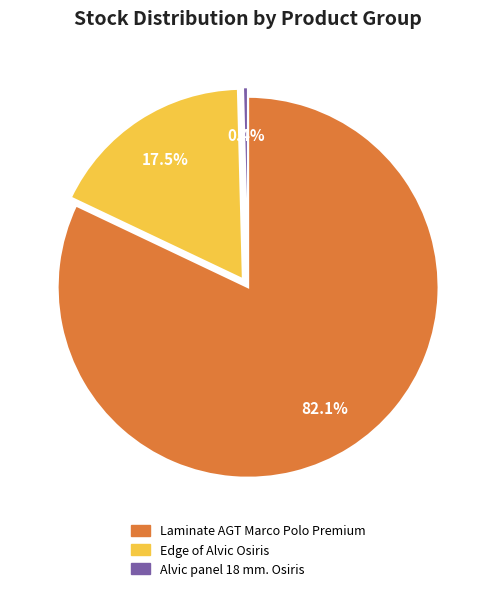

Does any single category account for the majority?

Yes